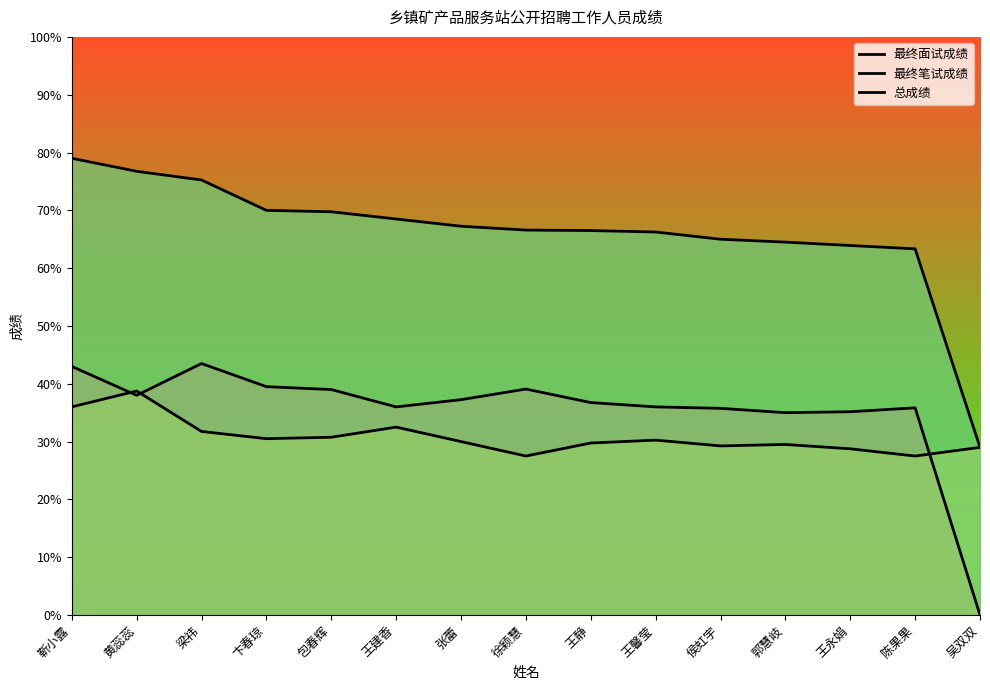

At which label does 最终面试成绩 reach its minimum?

吴双双